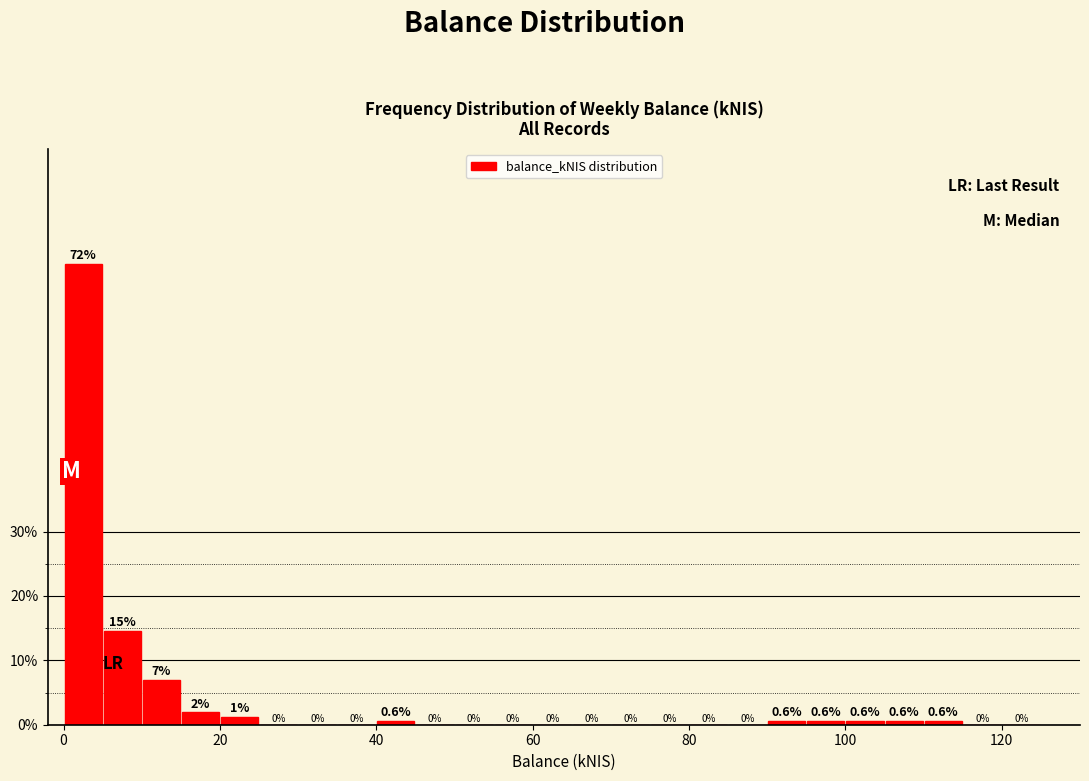

Read against the x-axis, roughly where is the centre of the tallest bar?

2